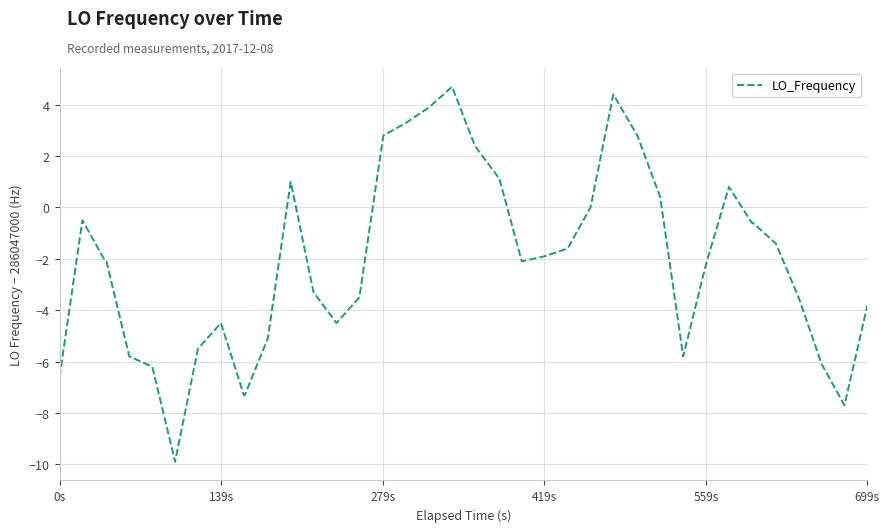

What is the minimum value shown in the chart?

-9.9